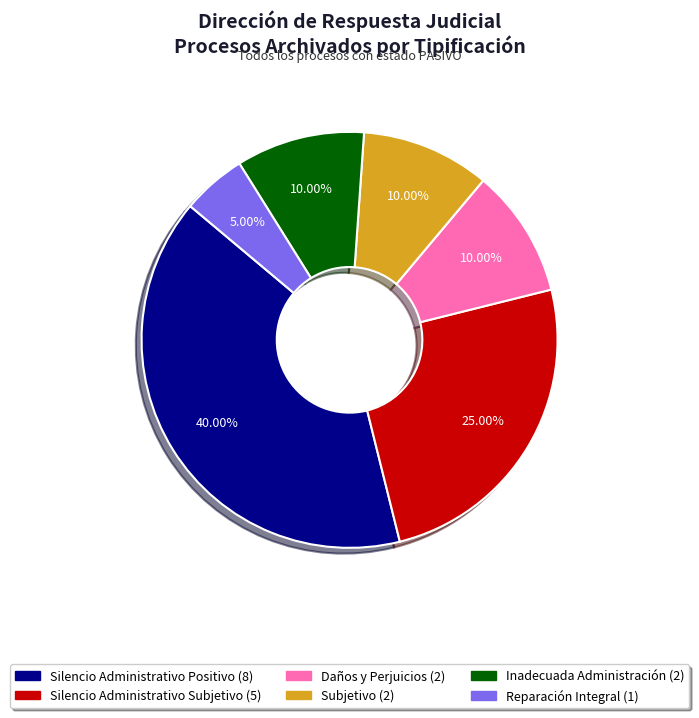

How many segments does this pie chart have?

6